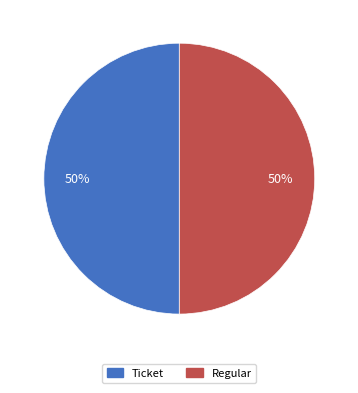

How many slices are in this pie chart?

2